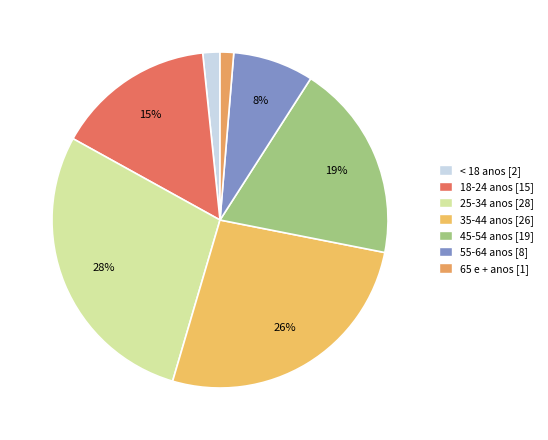

Do 45-54 anos and 25-34 anos together represent more than half of the pie?

No